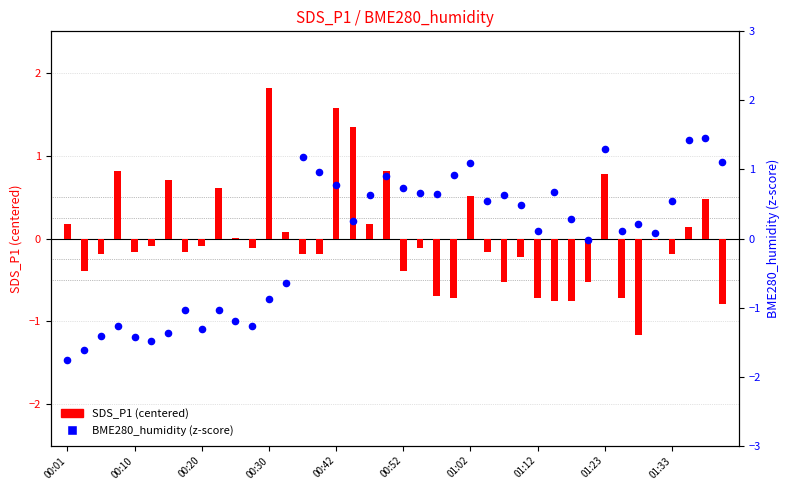

At how many categories does at least one series exceed 0?

32